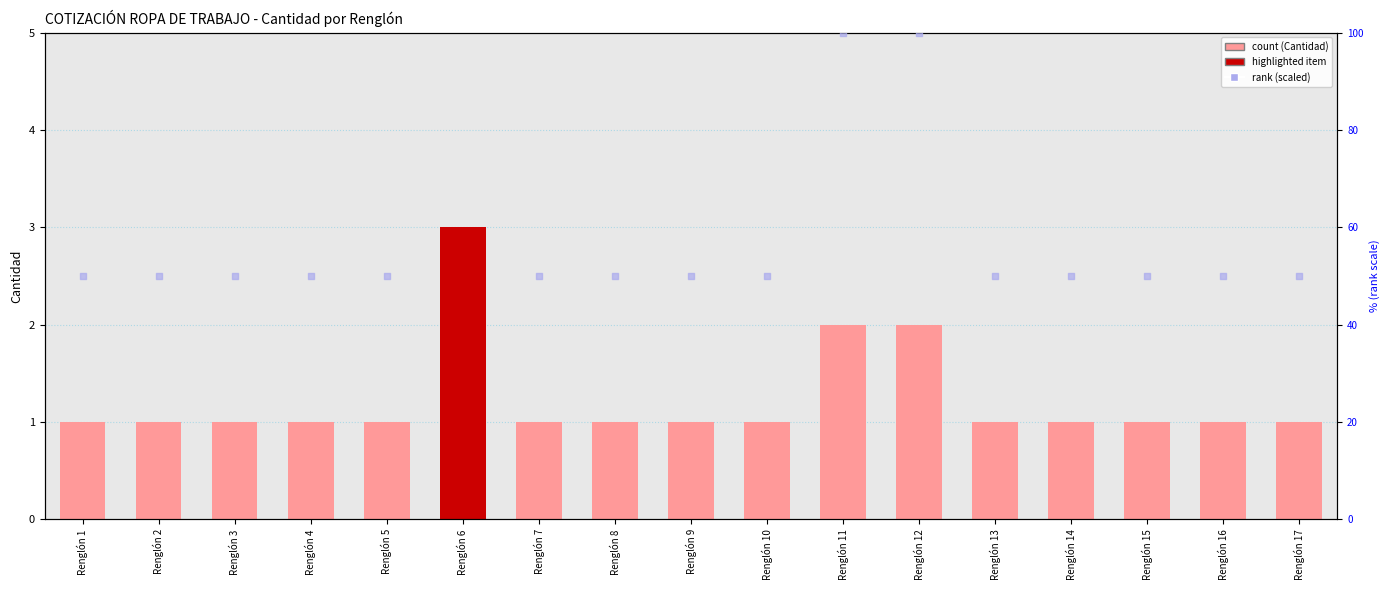

At how many categories does at least one series exceed 30?

17